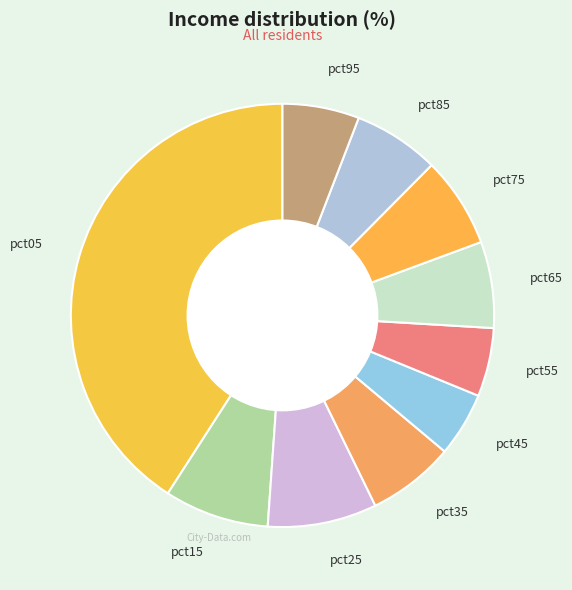

What is the largest slice in the pie chart?

pct05